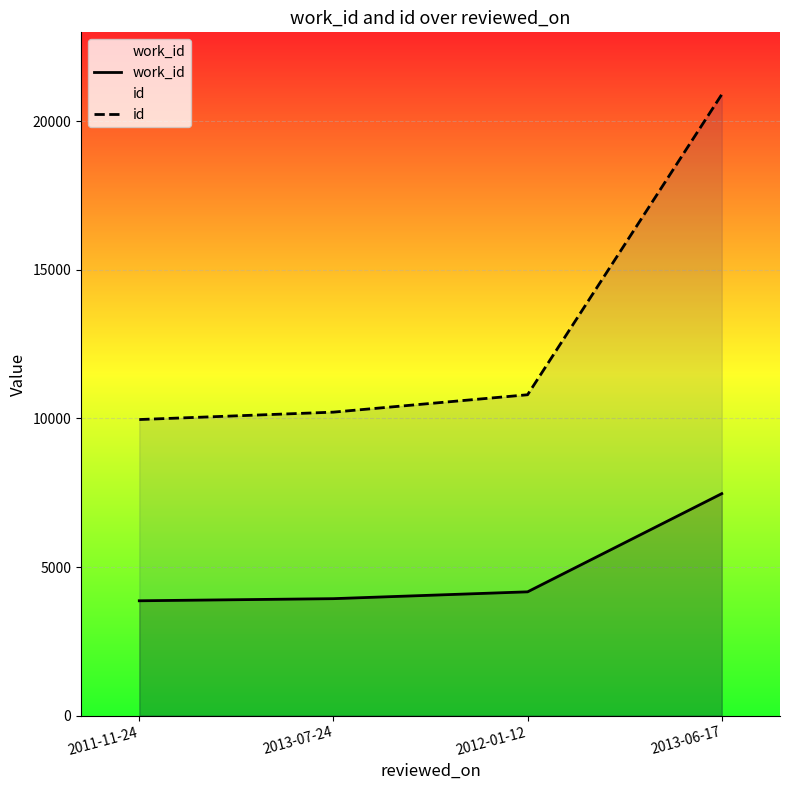

Which label corresponds to the largest value in the chart?

2013-06-17